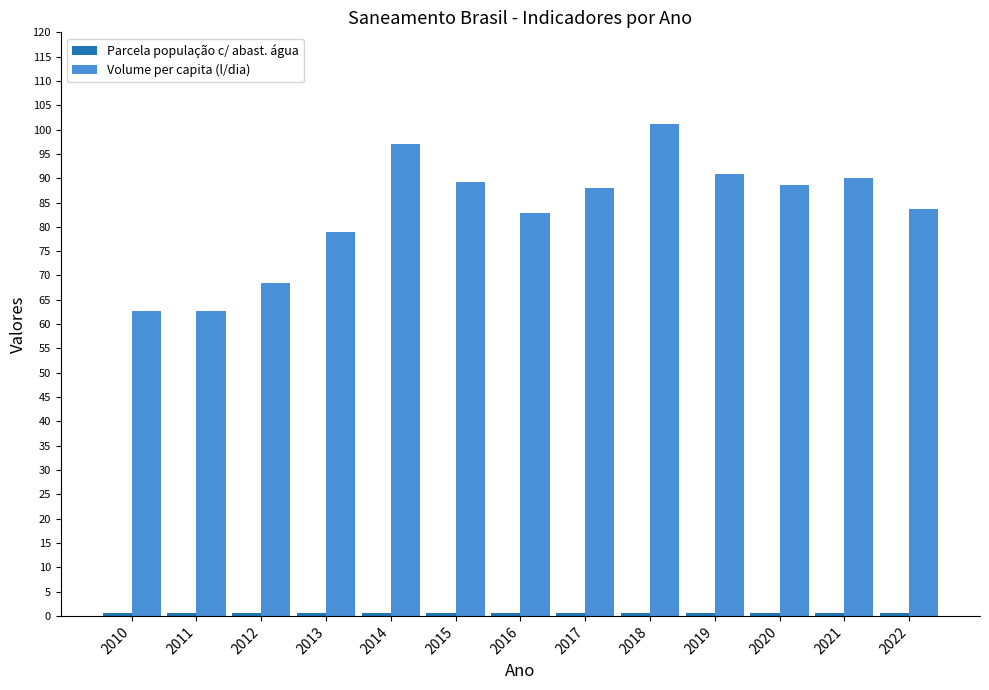

What is the difference between the second highest and second lowest values in the Volume per capita (l/dia) series?

34.3